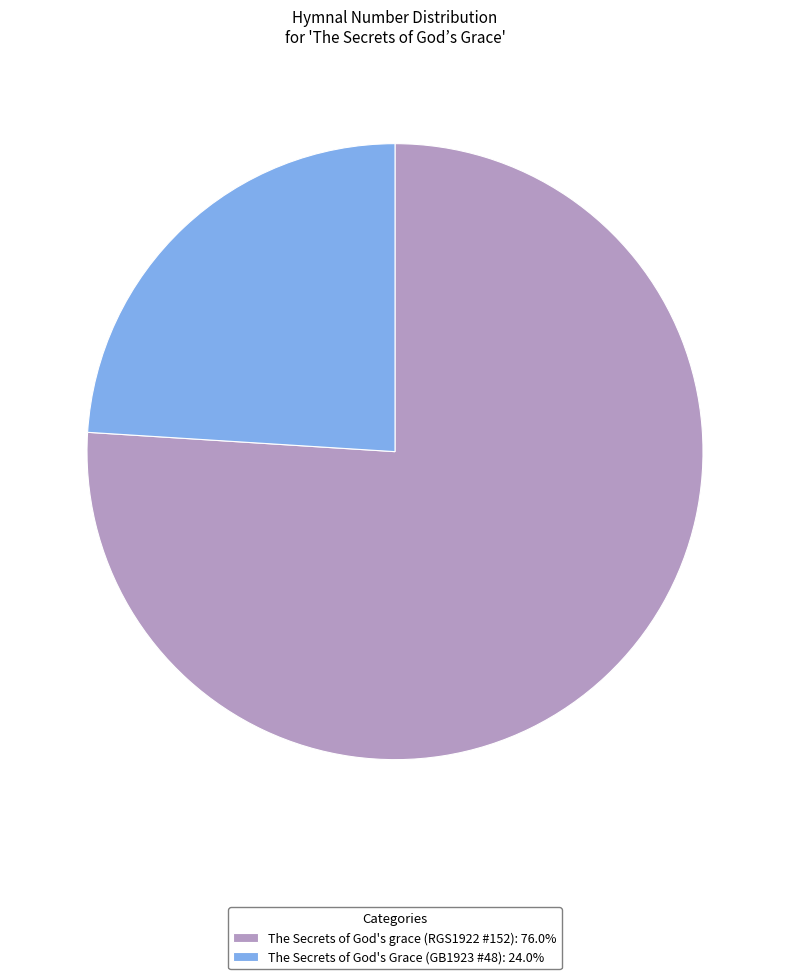

What is the ratio of the value at The Secrets of God's grace (RGS1922 #152) to the value at The Secrets of God's Grace (GB1923 #48)?

3.2